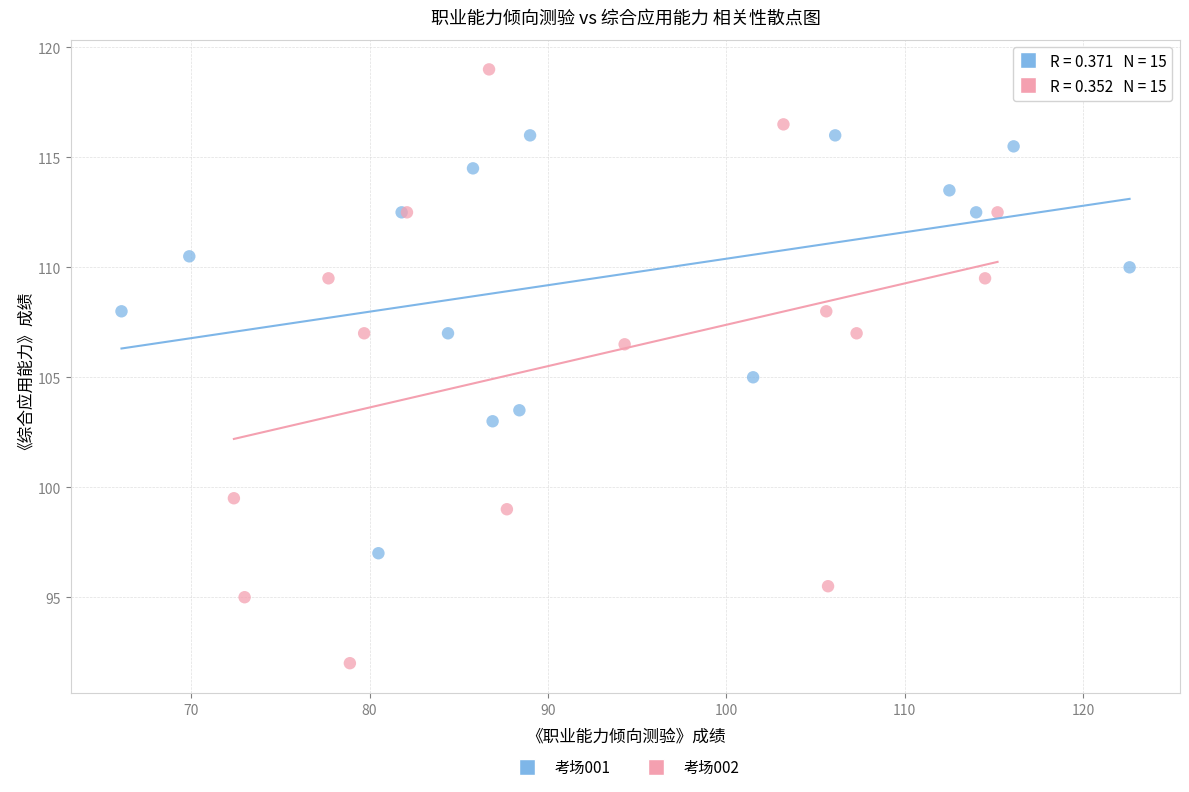

Which series reaches the minimum Y coordinate?

考场002